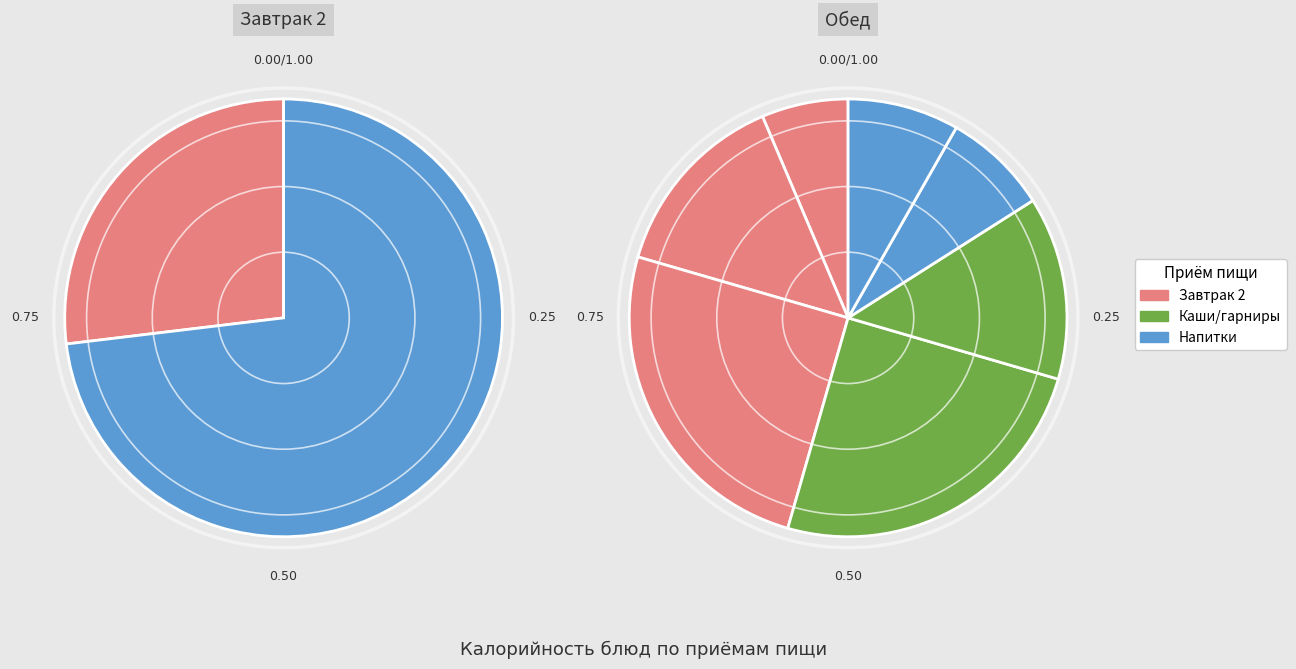

Is Шницель рубленный мясной the majority of the pie?

No